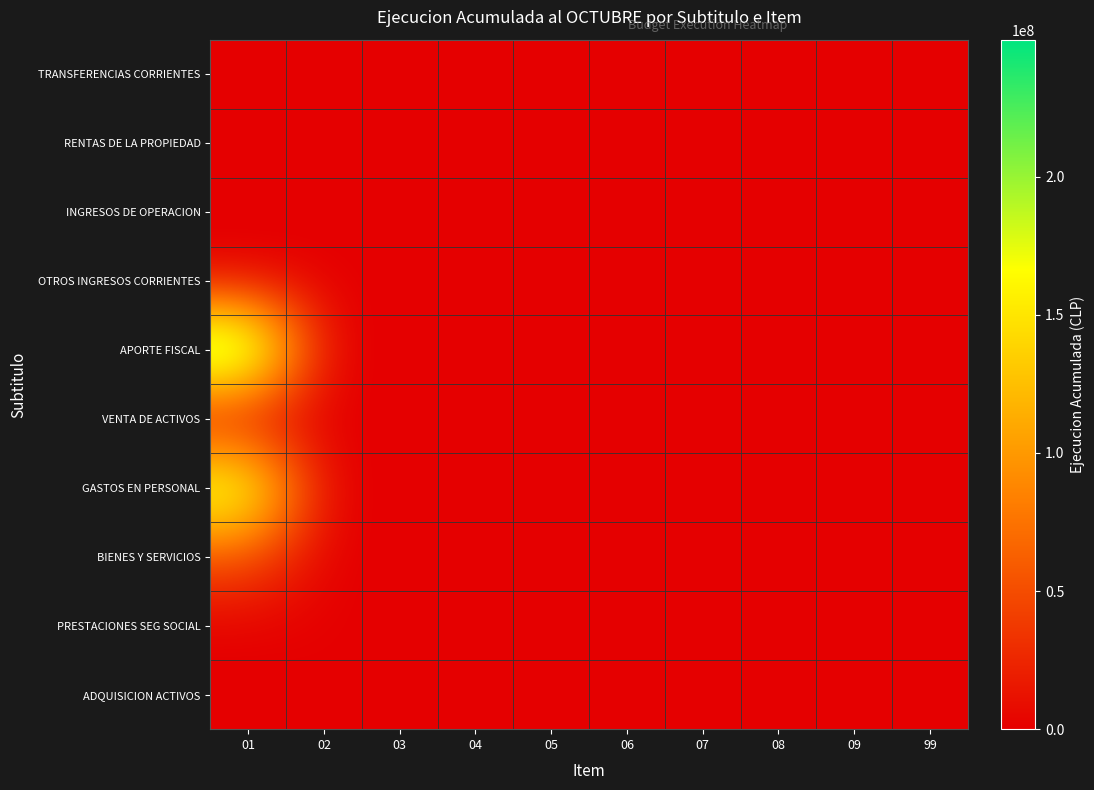

Reading left to right, transcribe all the data shown in this chart.

TRANSFERENCIAS CORRIENTES: 01=181550	02=0	03=0	04=0	05=0	06=0	07=0	08=0	09=0	99=0
RENTAS DE LA PROPIEDAD: 01=19077	02=0	03=0	04=0	05=0	06=0	07=0	08=0	09=0	99=0
INGRESOS DE OPERACION: 01=26339	02=0	03=0	04=0	05=0	06=0	07=0	08=0	09=0	99=0
OTROS INGRESOS CORRIENTES: 01=1074553	02=341253	03=0	04=0	05=0	06=0	07=0	08=0	09=0	99=0
APORTE FISCAL: 01=249626221	02=0	03=0	04=0	05=0	06=0	07=0	08=0	09=0	99=0
VENTA DE ACTIVOS: 01=0	02=0	03=0	04=0	05=0	06=0	07=0	08=0	09=0	99=0
GASTOS EN PERSONAL: 01=196952985	02=0	03=0	04=0	05=0	06=0	07=0	08=0	09=0	99=0
BIENES Y SERVICIOS: 01=53242165	02=0	03=0	04=0	05=0	06=0	07=0	08=0	09=0	99=0
PRESTACIONES SEG SOCIAL: 01=208405	02=632834	03=0	04=0	05=0	06=0	07=0	08=0	09=0	99=0
ADQUISICION ACTIVOS: 01=27248	02=870514	03=1154110	04=116624	05=10995	06=0	07=0	08=0	09=0	99=0